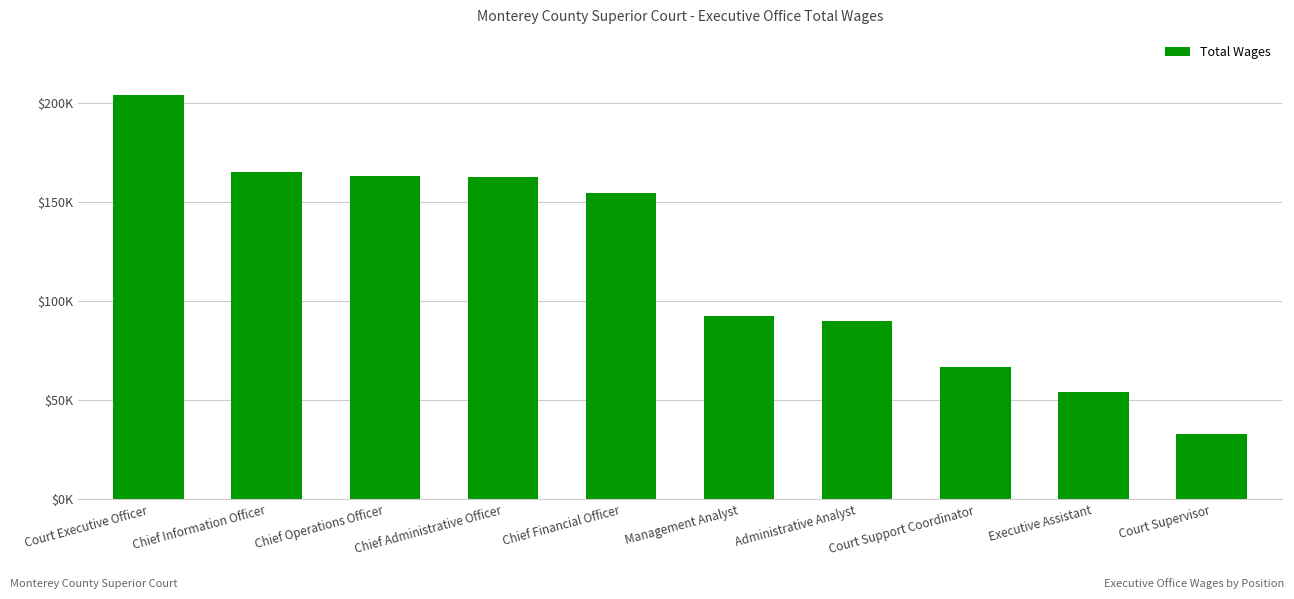

Is it true that the value at Court Supervisor is 46137?

False